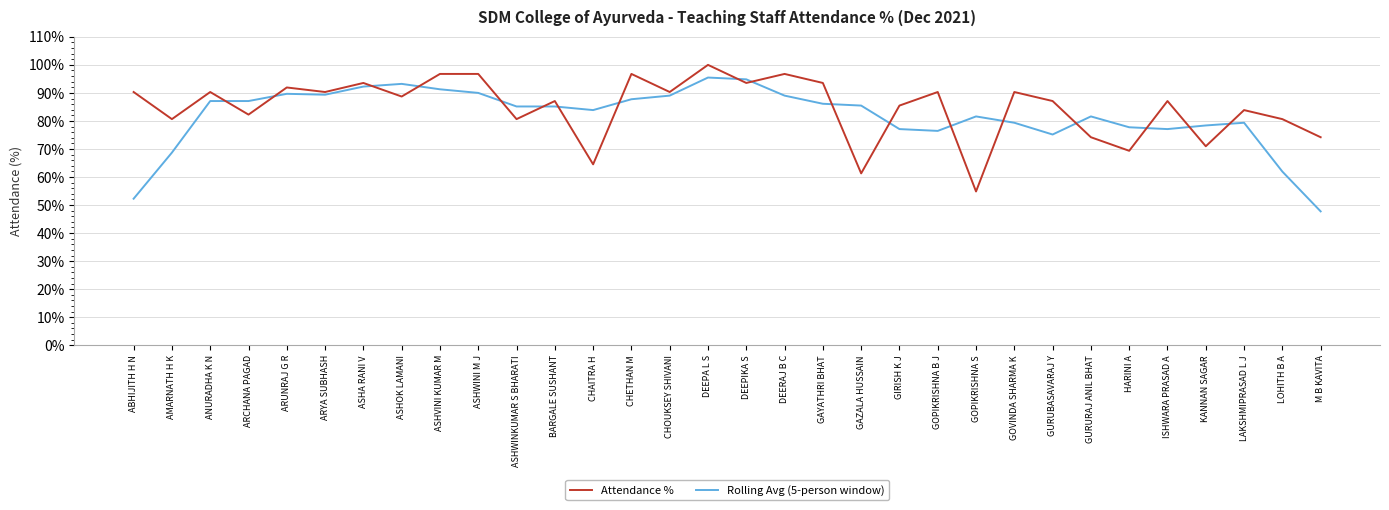

What position from the left is LOHITH B A?

31